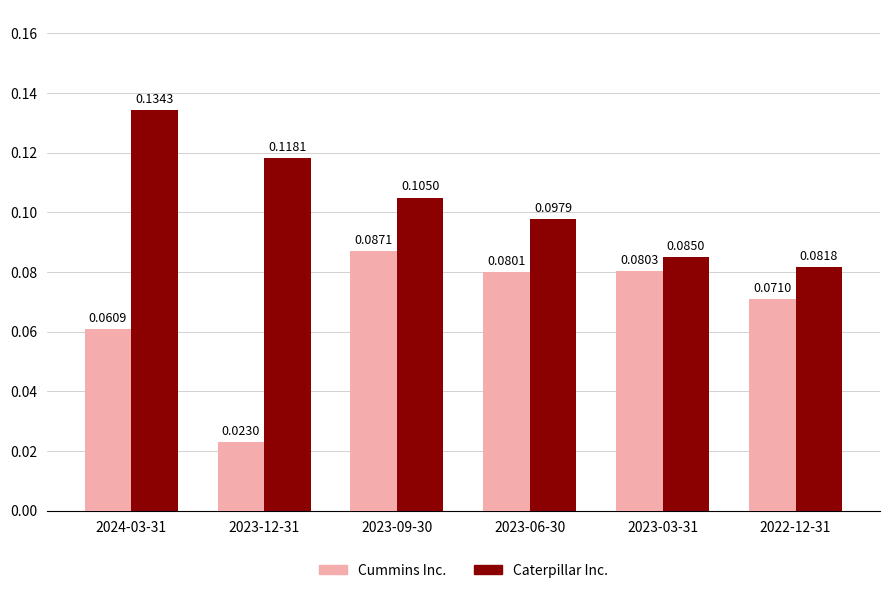

What is the sum of the Caterpillar Inc. values at 2023-12-31 and 2023-06-30?

0.2